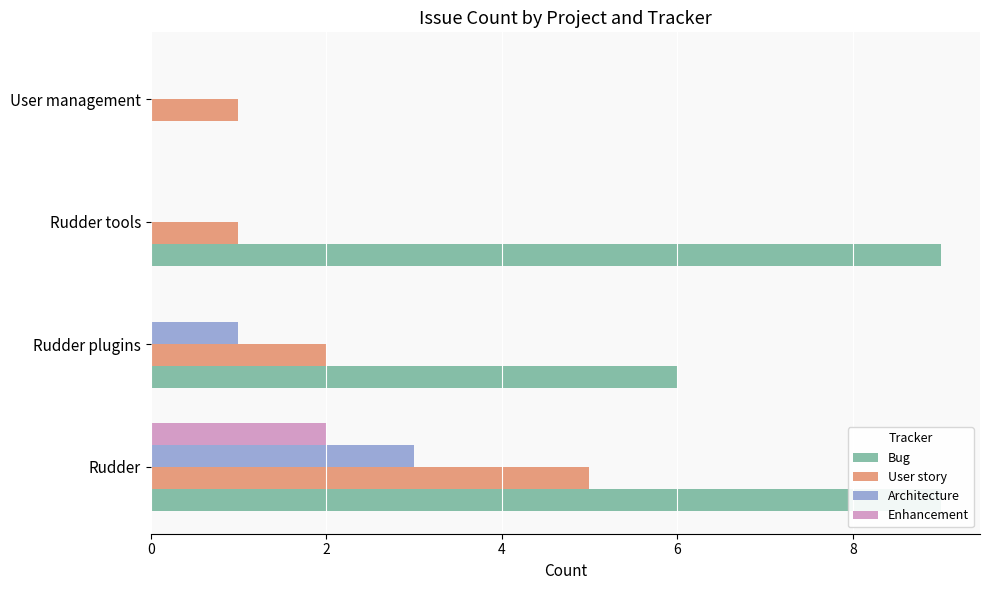

True or false: Bug has a value of 2 at Rudder.

False